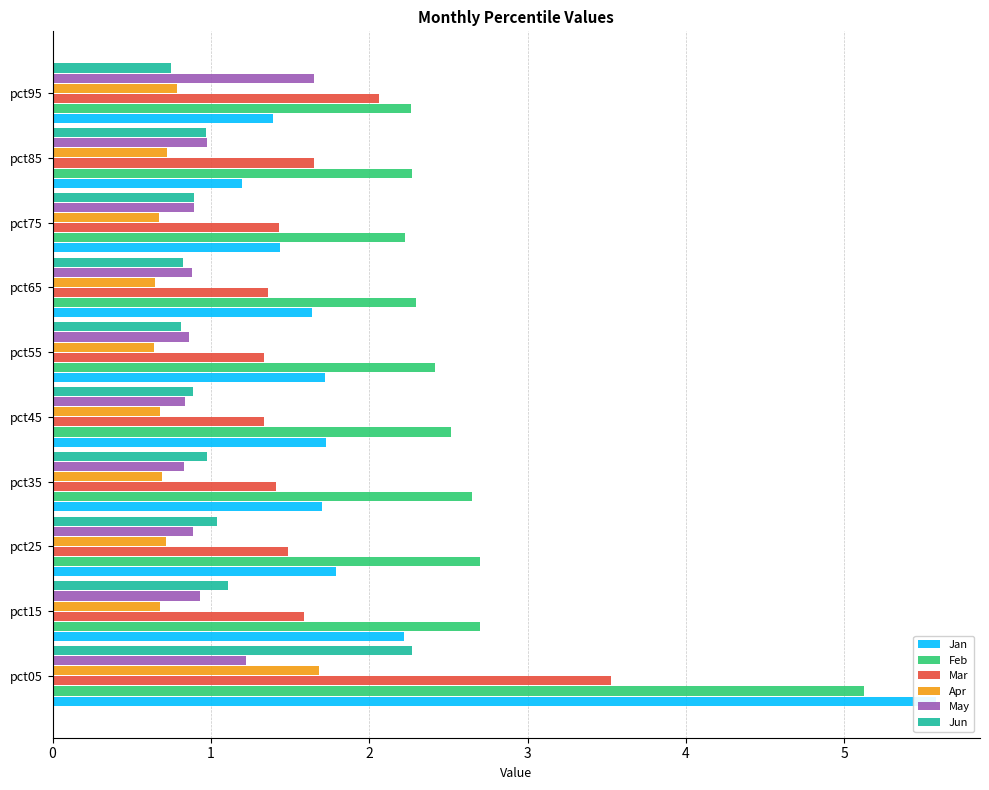

At how many categories does at least one series exceed 5?

1